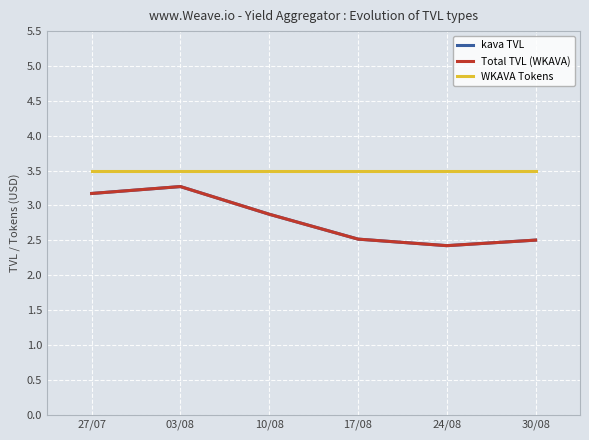

At how many categories does at least one series exceed 2?

6